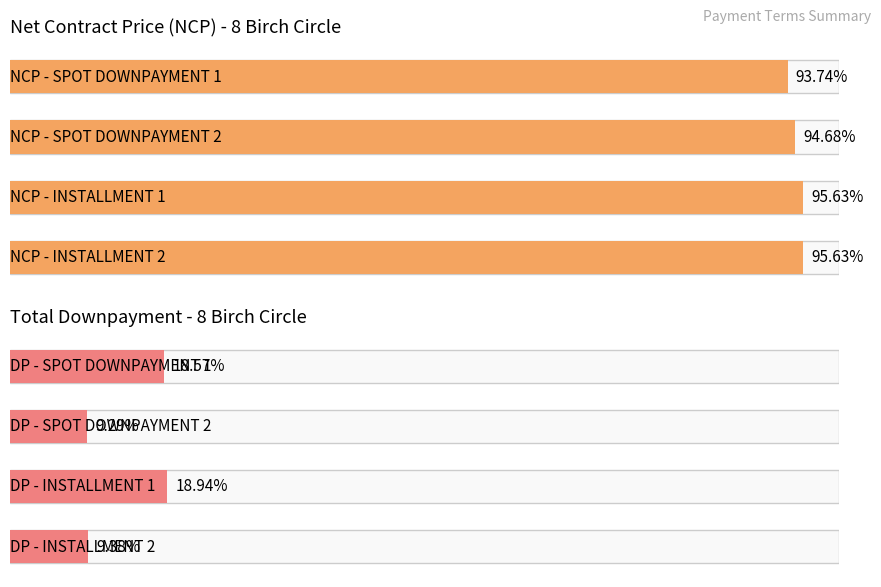

What are all the series names shown in the legend?

Net Contract Price (NCP), Total Downpayment